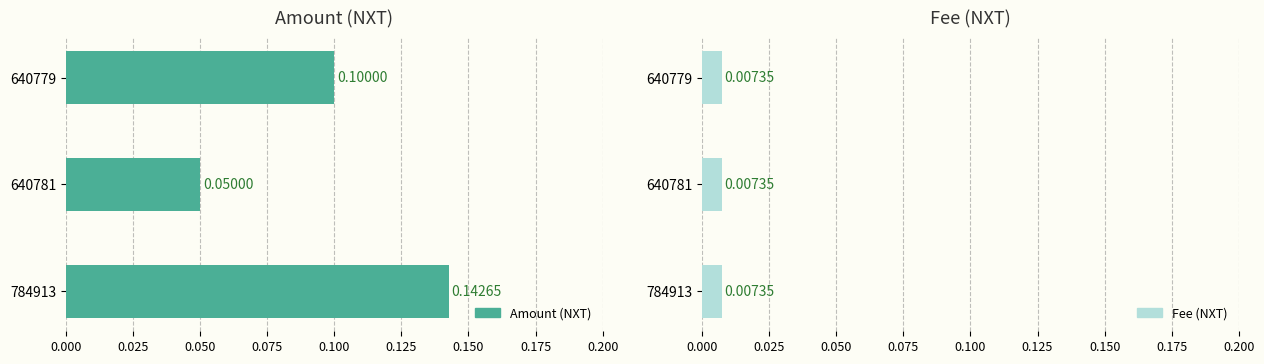

Does the chart contain stacked bars?

No